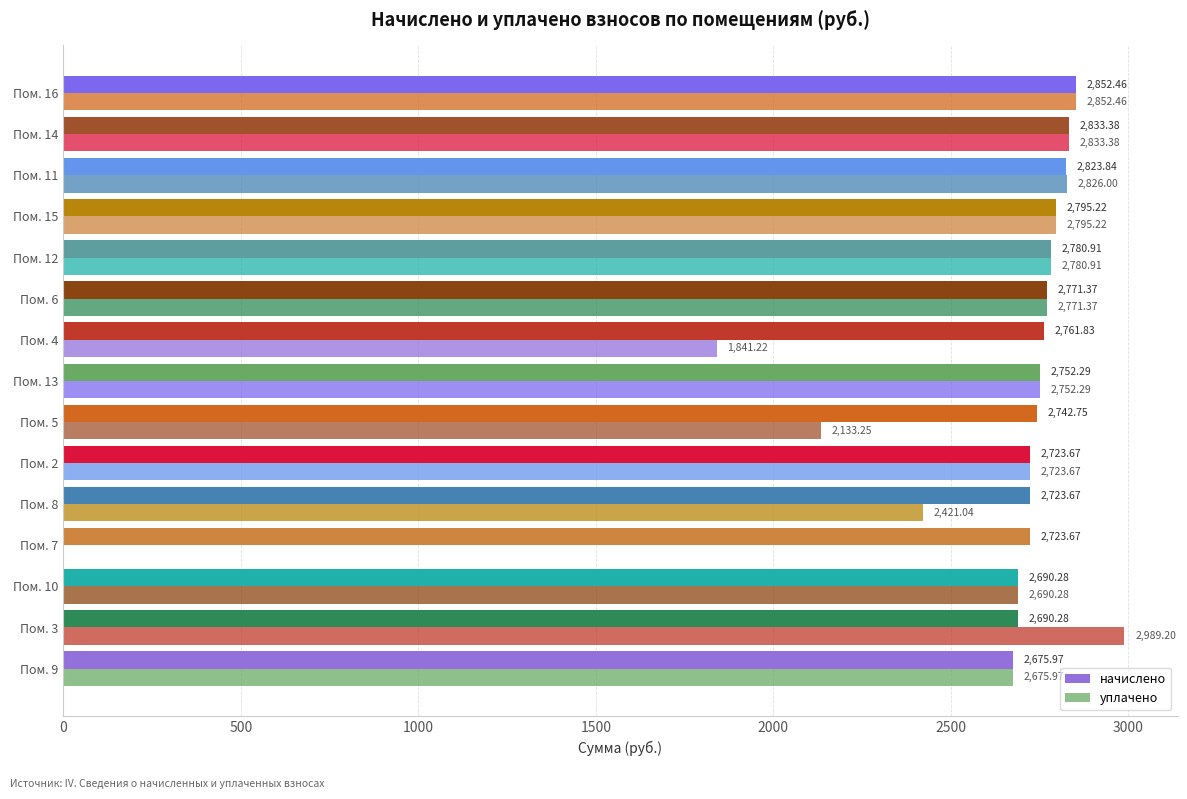

How many positive values does the уплачено series have?

14